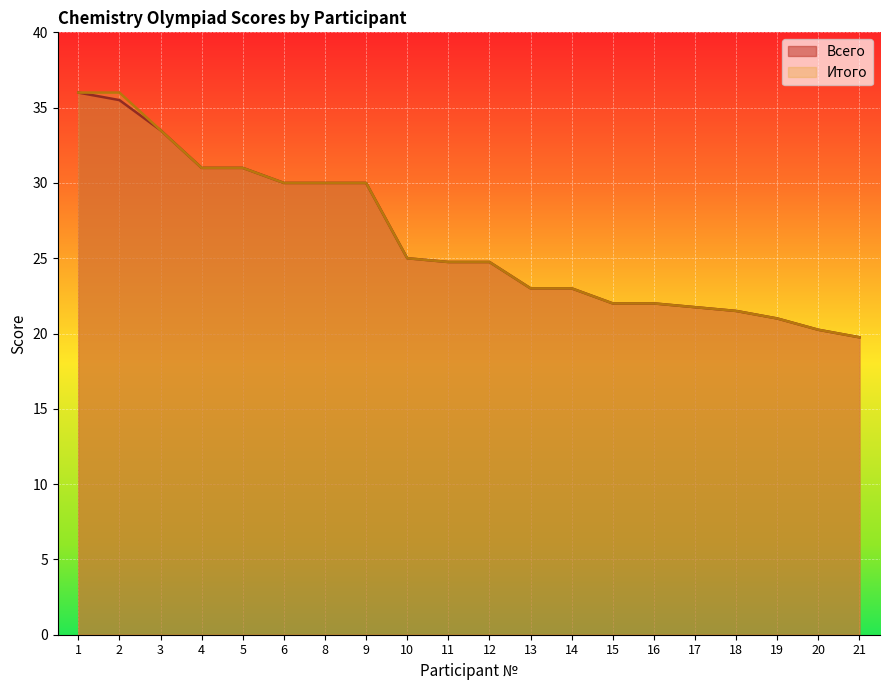

At which label does Всего reach its minimum?

21